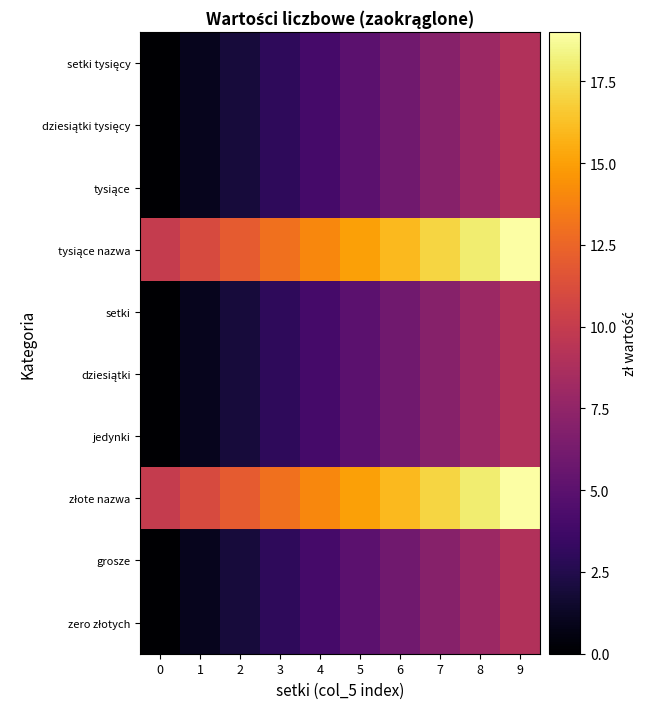

Rank the series by their maximum value, from lowest to highest.

setki tysięcy, dziesiątki tysięcy, tysiące, setki, dziesiątki, jedynki, grosze, zero złotych, tysiące nazwa, złote nazwa